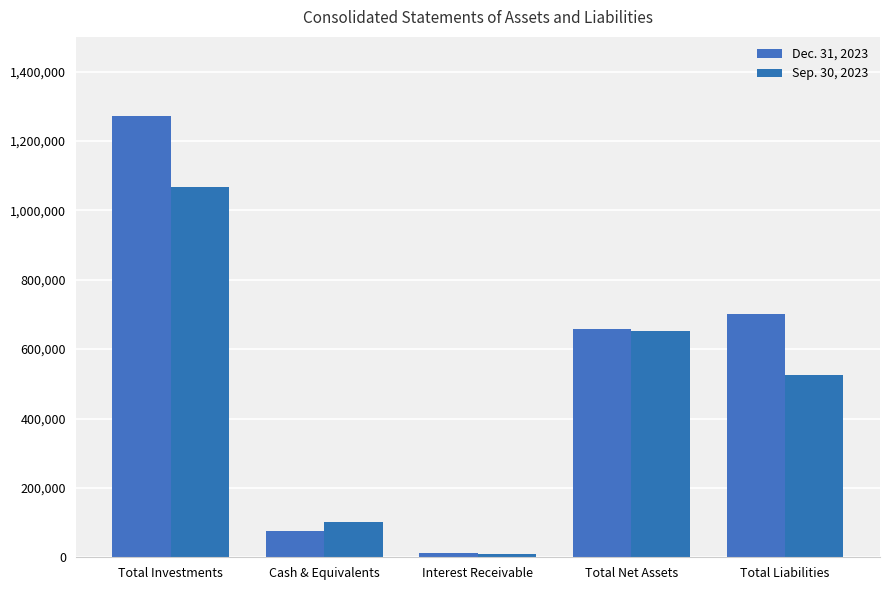

Reading right to left, extract all data points from this chart.

Dec. 31, 2023: 701046	658013	11636	75826	1270927
Sep. 30, 2023: 526006	653605	10423	100555	1067174